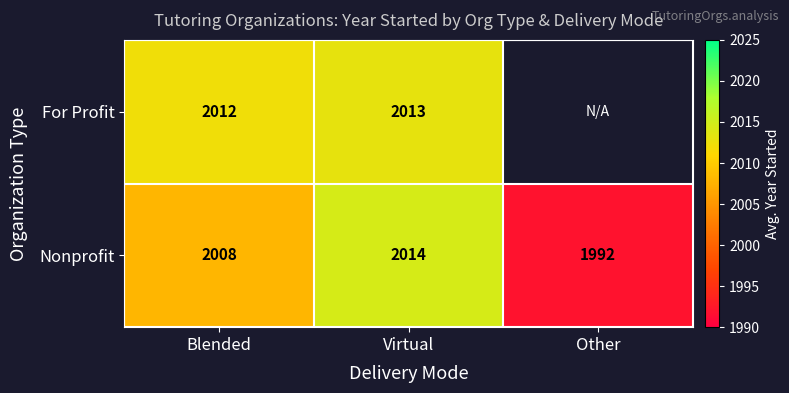

At Blended, list the series in order from smallest to largest.

Nonprofit, For Profit